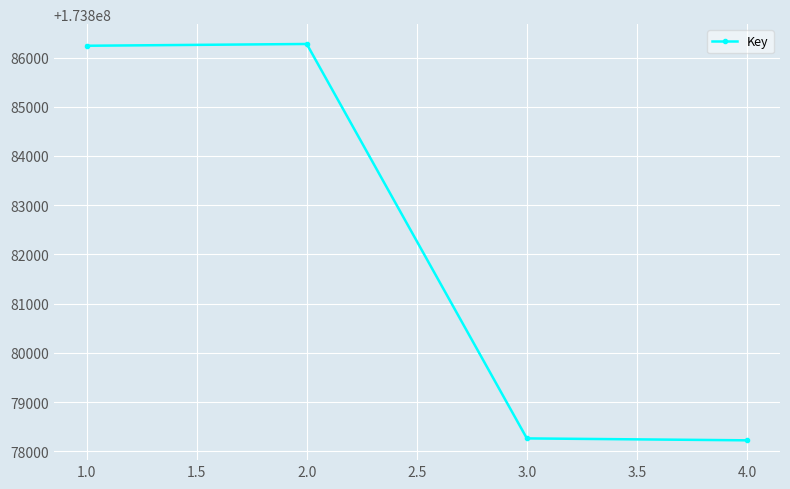

What is the smallest value displayed?

173878225